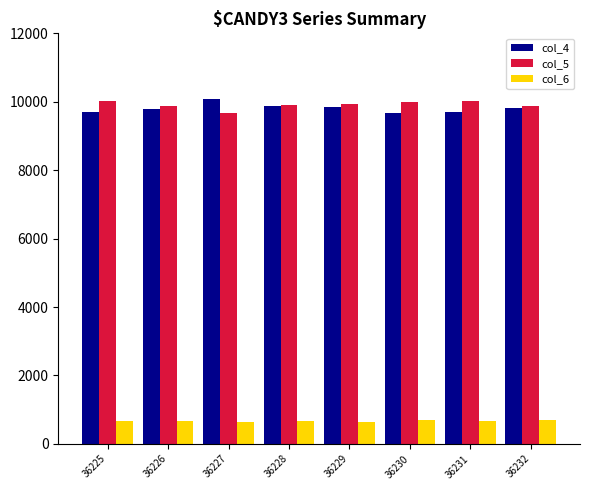

What are all the series names shown in the legend?

col_4, col_5, col_6